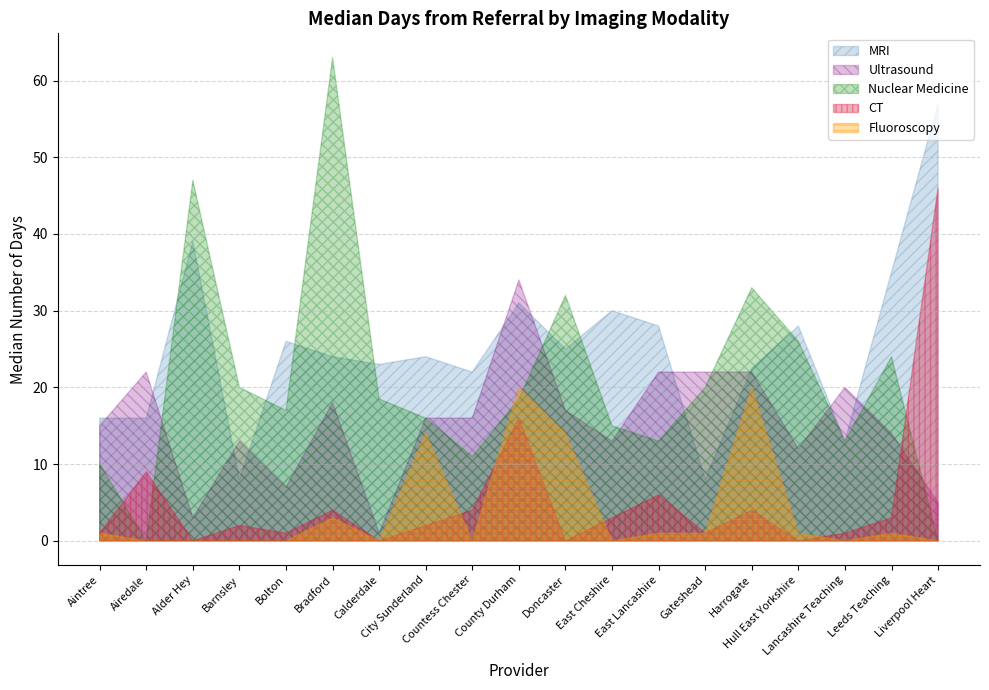

What is the average value of the Ultrasound series?

15.4